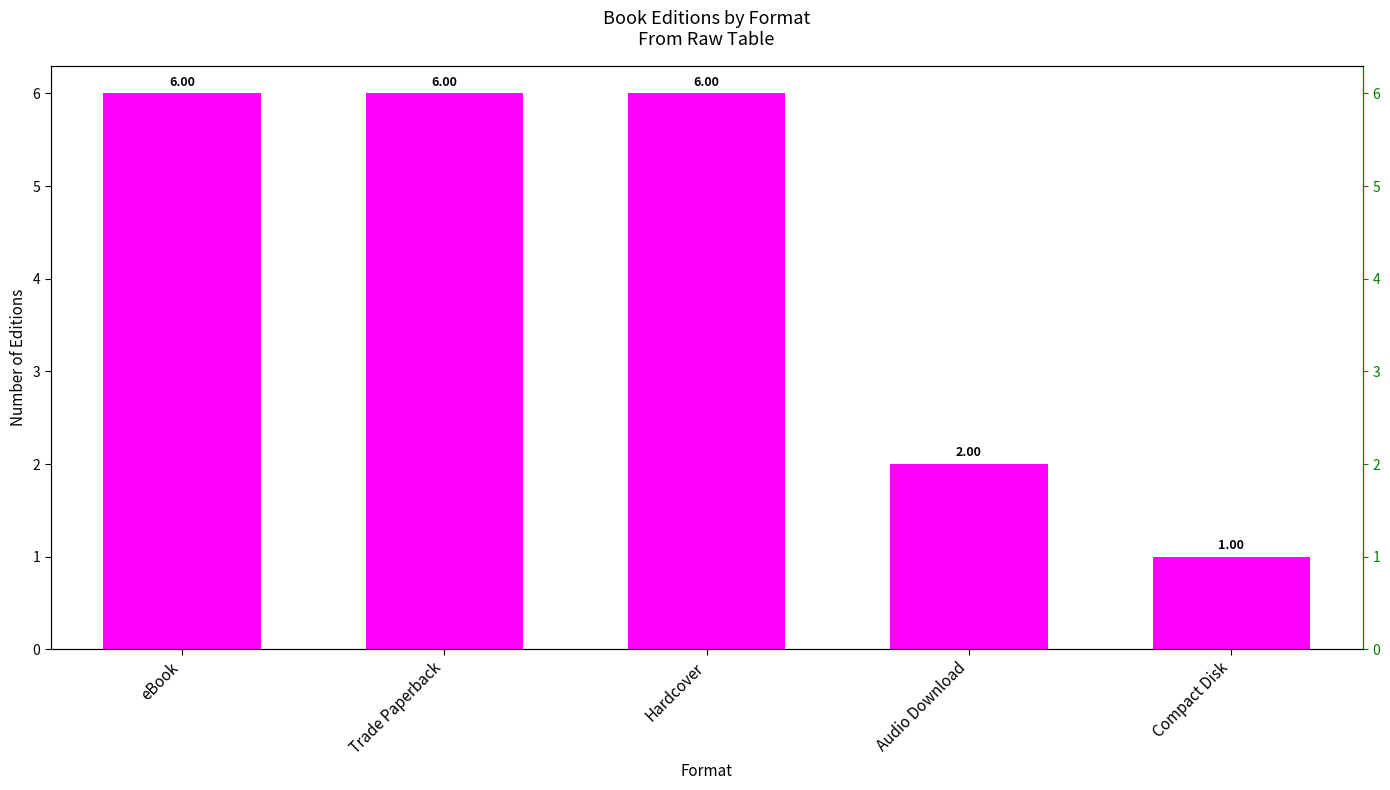

What is the ratio of the value at Compact Disk to the value at Hardcover?

0.2